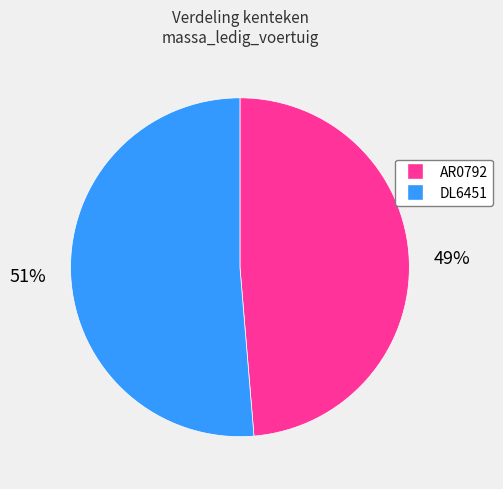

True or false: AR0792 accounts for 49% of the total.

True